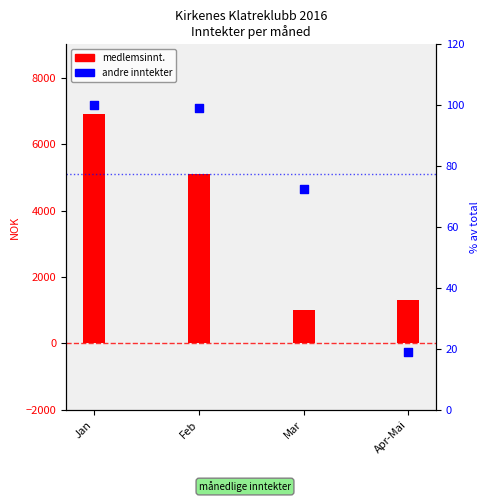

Which series contains the highest Y value?

medlemsinnt.